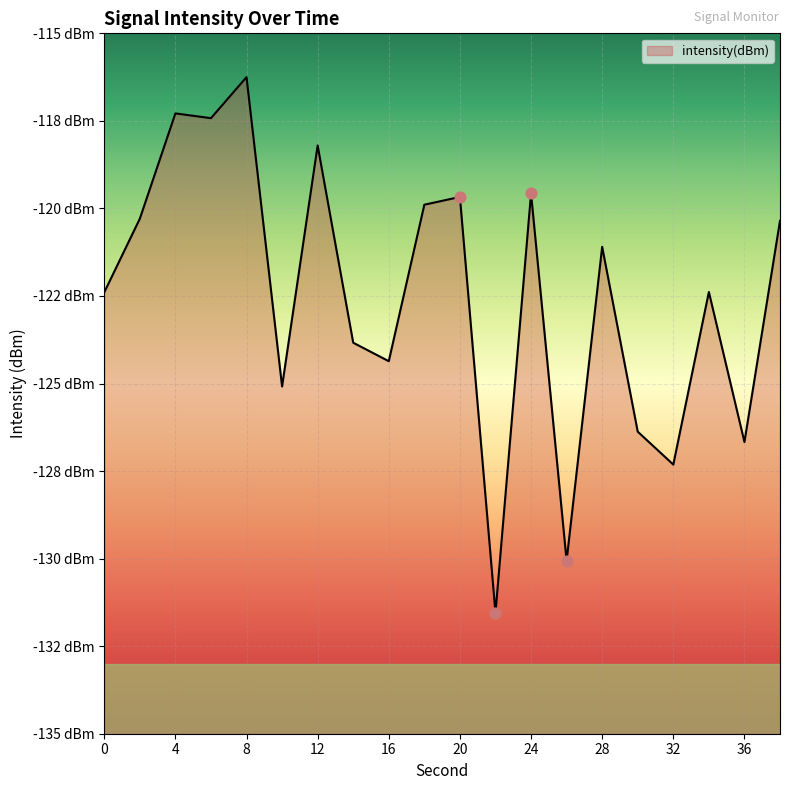

What is the change in value from 2 to 14?

-3.5